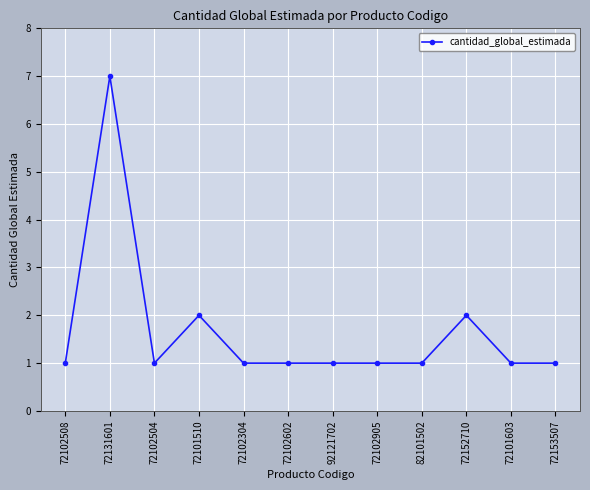

Reading left to right, what are all the values shown in this chart?

72102508=1	72131601=7	72102504=1	72101510=2	72102304=1	72102602=1	92121702=1	72102905=1	82101502=1	72152710=2	72101603=1	72153507=1